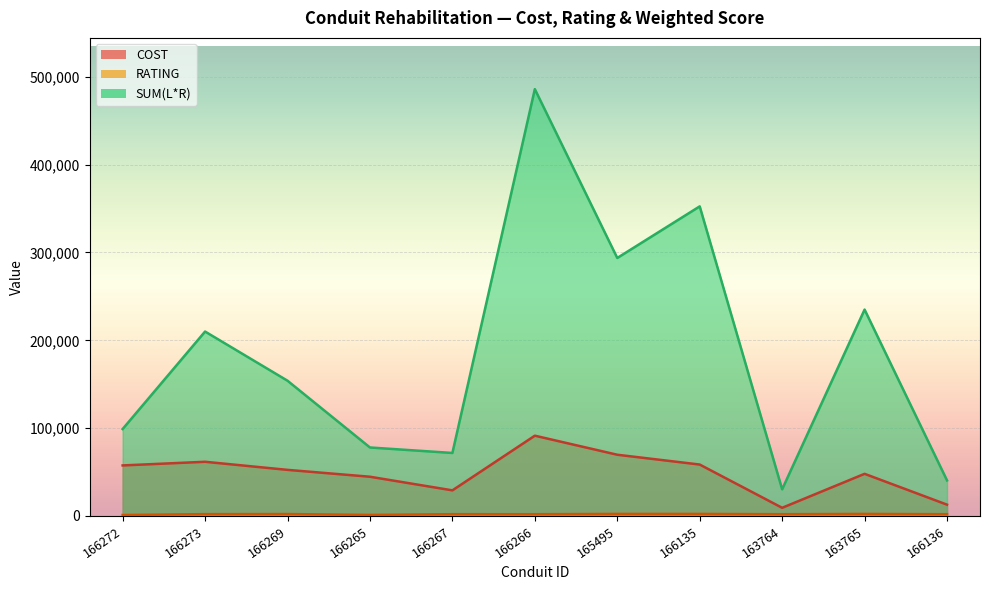

List the series in order of their overall mean, highest first.

SUM(L*R), COST, RATING